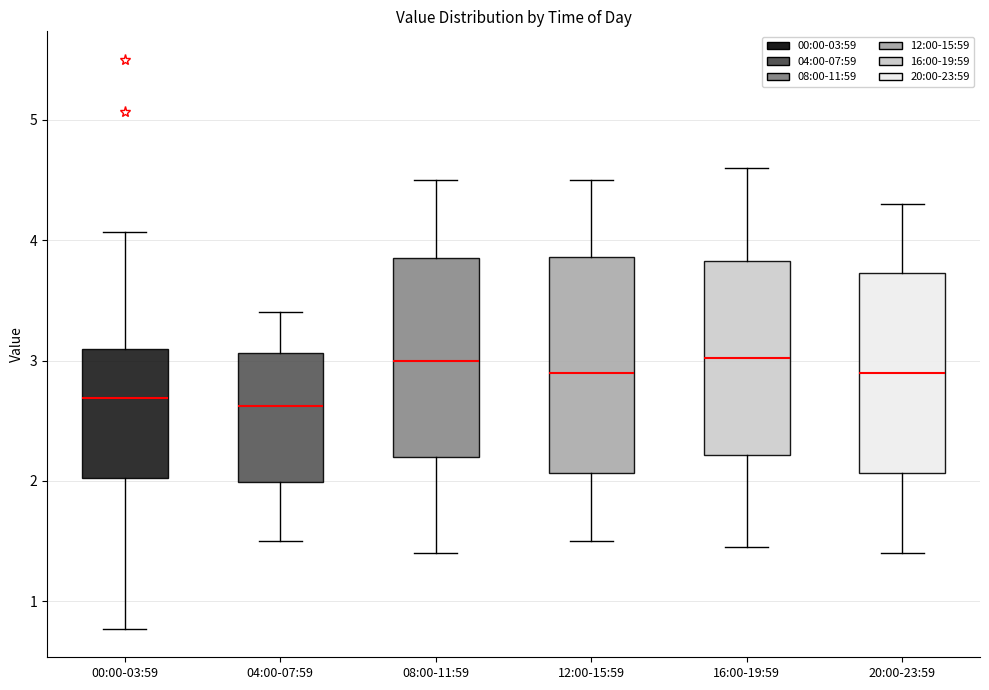

Reading left to right, read every box against the y-axis: the position of its median line, the range the box covers, and the ends of its whiskers. The values are not printed on the chart, so give them approximately, as read against the axis.

00:00-03:59: median 2.7, box 2.0 to 3.1, whiskers 0.8 to 4.1
04:00-07:59: median 2.6, box 2.0 to 3.1, whiskers 1.5 to 3.4
08:00-11:59: median 3.0, box 2.2 to 3.9, whiskers 1.4 to 4.5
12:00-15:59: median 2.9, box 2.1 to 3.9, whiskers 1.5 to 4.5
16:00-19:59: median 3.0, box 2.2 to 3.8, whiskers 1.5 to 4.6
20:00-23:59: median 2.9, box 2.1 to 3.7, whiskers 1.4 to 4.3